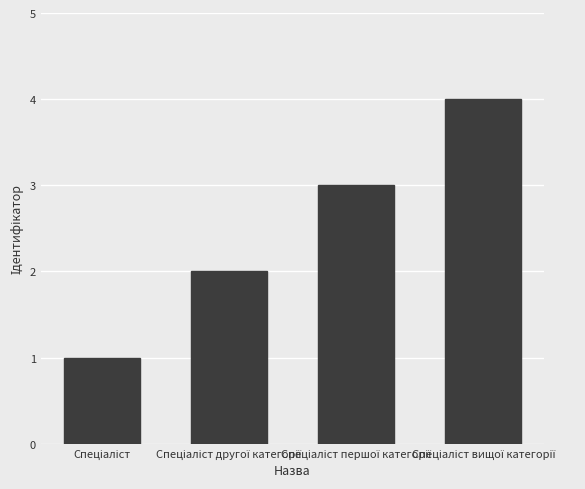

What is the difference between the maximum and minimum values?

3